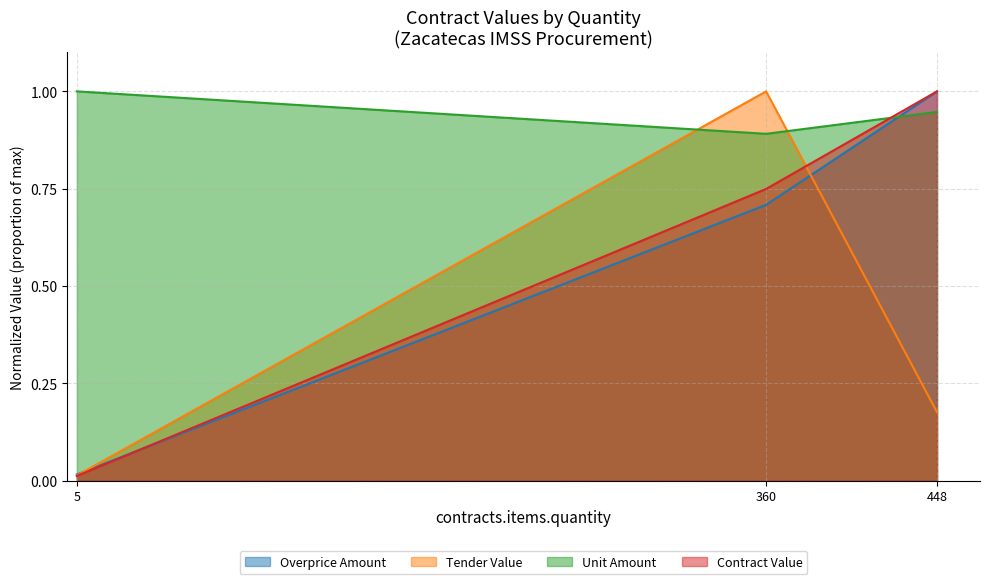

What is the maximum value for Overprice Amount?

1.0